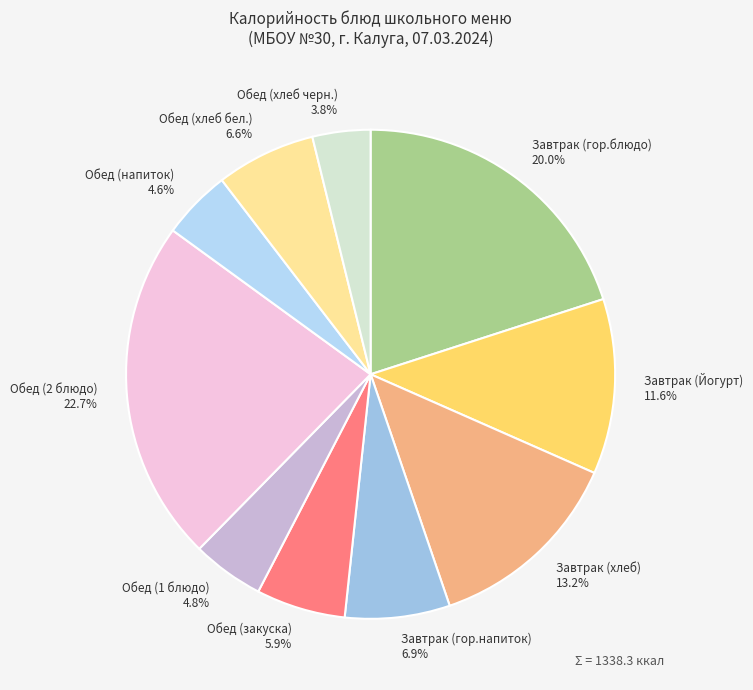

Does Обед (1 блюдо) represent more than half of the total?

No